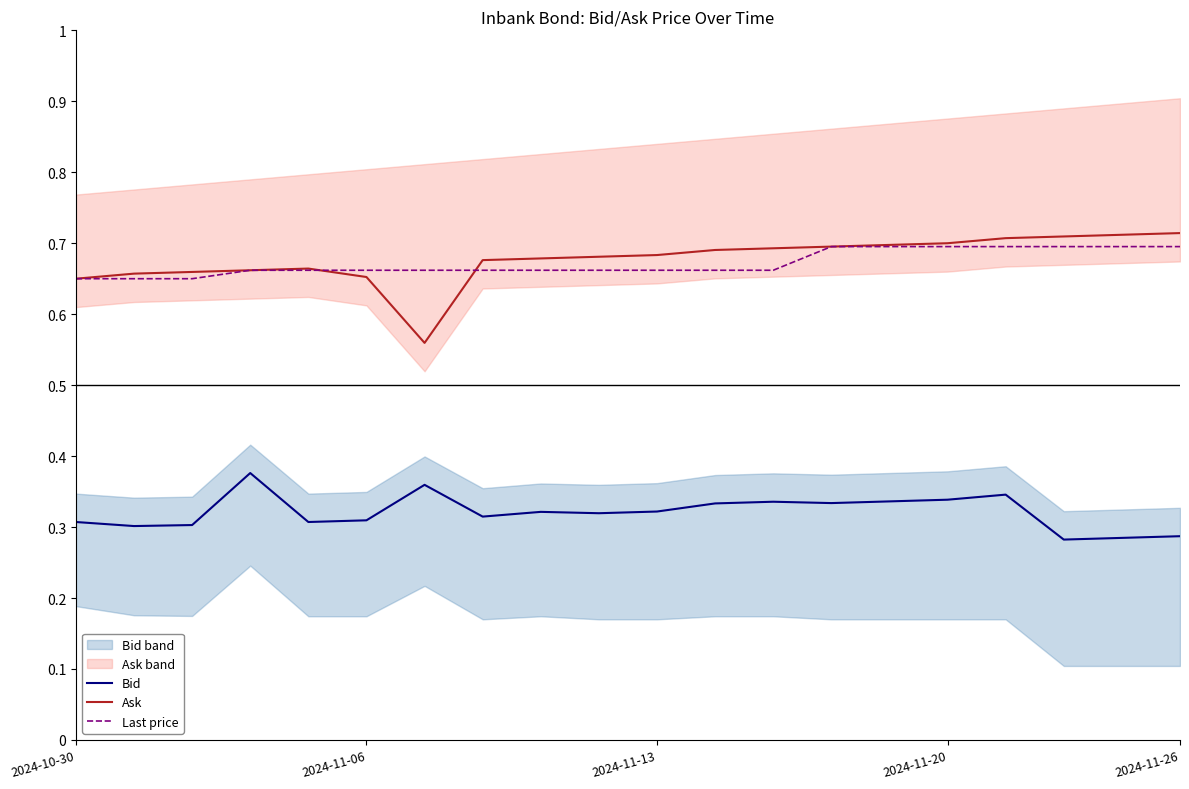

Which series has the largest total across all categories?

Ask